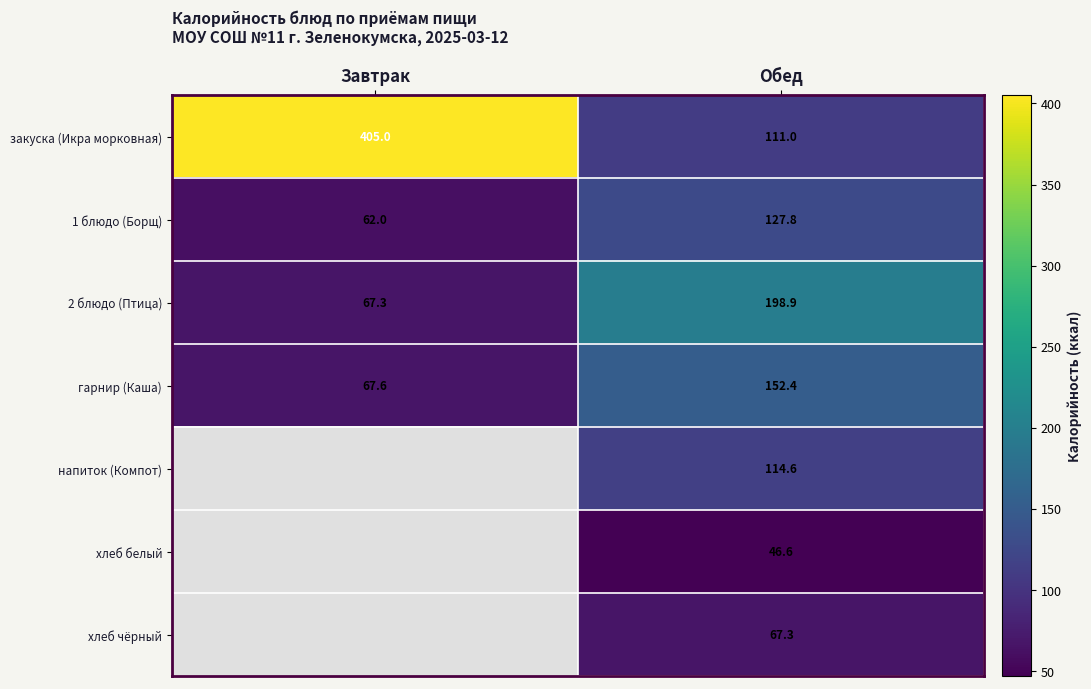

List the labels in order of 1 блюдо (Борщ) value, largest first.

Обед, Завтрак